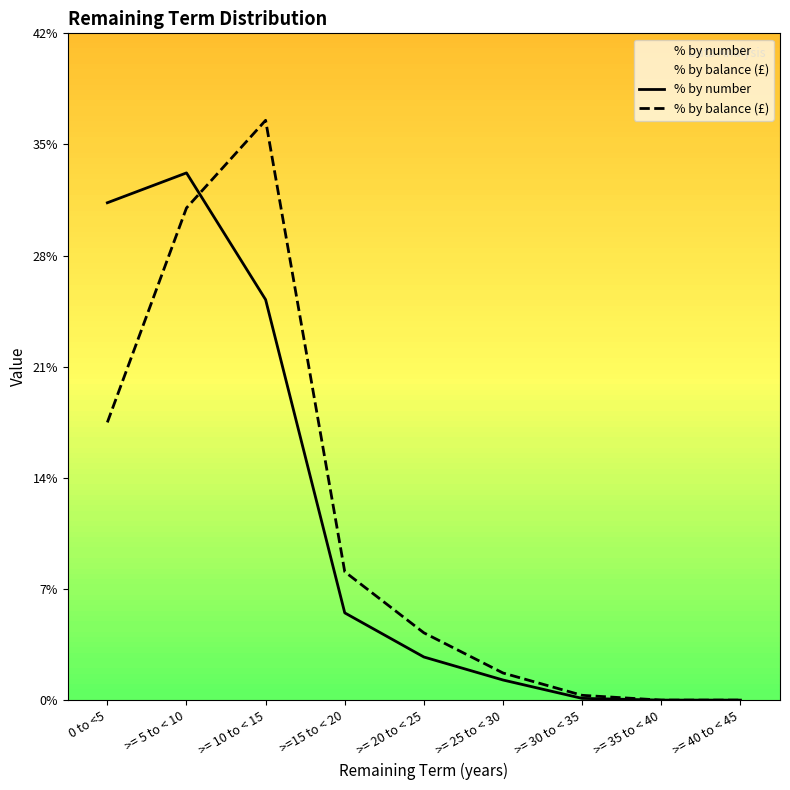

What is the label of the 7th point from the right?

>= 10 to < 15